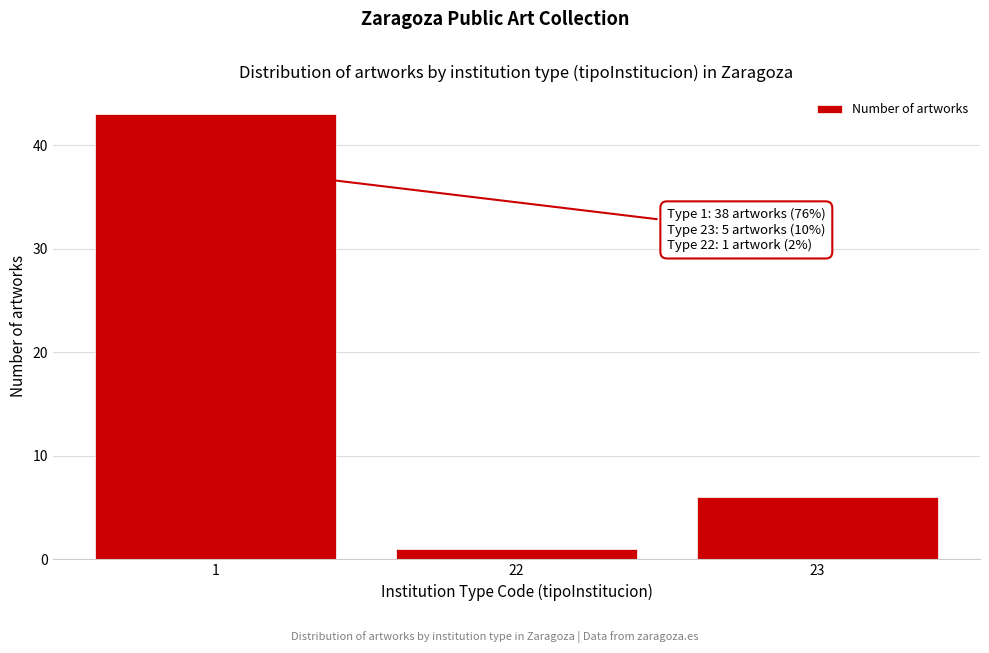

Reading left to right, list all the values displayed in this chart.

1=43	22=1	23=6